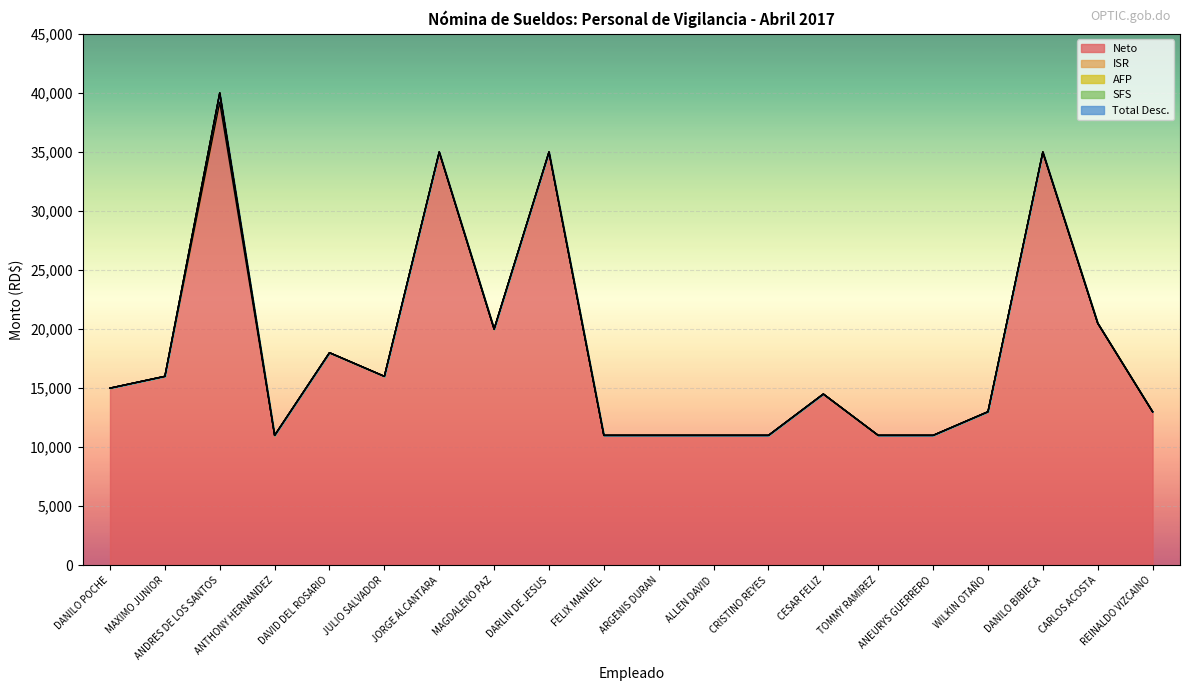

Reading left to right, extract all data points from this chart.

Neto: 15000.0	16000.0	39202.8	11000.0	18000.0	16000.0	34952.8	20000.0	34952.8	11000.0	11000.0	11000.0	11000.0	14500.0	11000.0	11000.0	13000.0	34952.8	20500.0	13000.0
ISR: 0.0	0.0	797.2	0.0	0.0	0.0	47.2	0.0	47.2	0.0	0.0	0.0	0.0	0.0	0.0	0.0	0.0	47.2	0.0	0.0
AFP: 0.0	0.0	0.0	0.0	0.0	0.0	0.0	0.0	0.0	0.0	0.0	0.0	0.0	0.0	0.0	0.0	0.0	0.0	0.0	0.0
SFS: 0.0	0.0	0.0	0.0	0.0	0.0	0.0	0.0	0.0	0.0	0.0	0.0	0.0	0.0	0.0	0.0	0.0	0.0	0.0	0.0
Total Desc.: 0.0	0.0	0.0	0.0	0.0	0.0	0.0	0.0	0.0	0.0	0.0	0.0	0.0	0.0	0.0	0.0	0.0	0.0	0.0	0.0